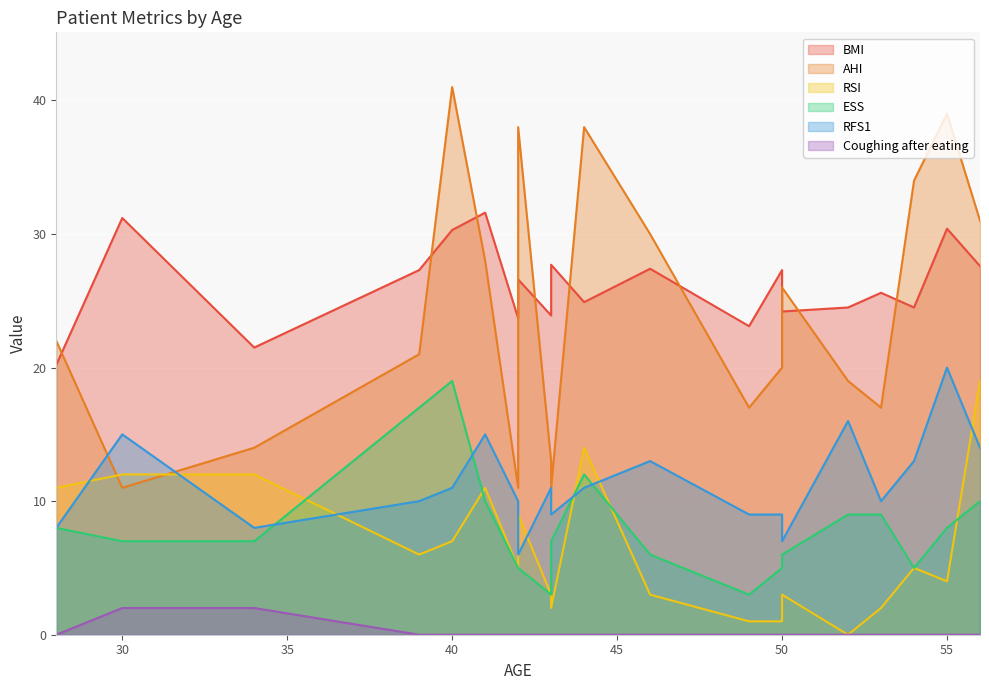

The value of RFS1 at 50 is 4.0. True or false?

False